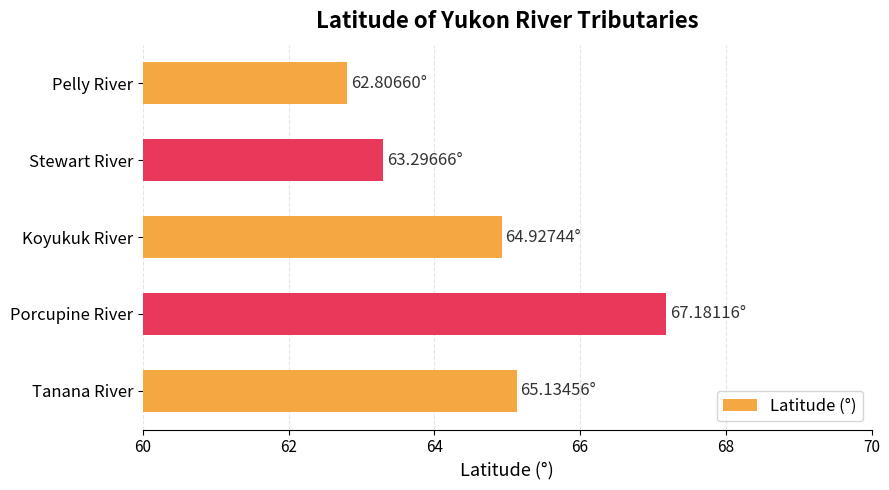

Which category has the lowest value across all series?

Pelly River